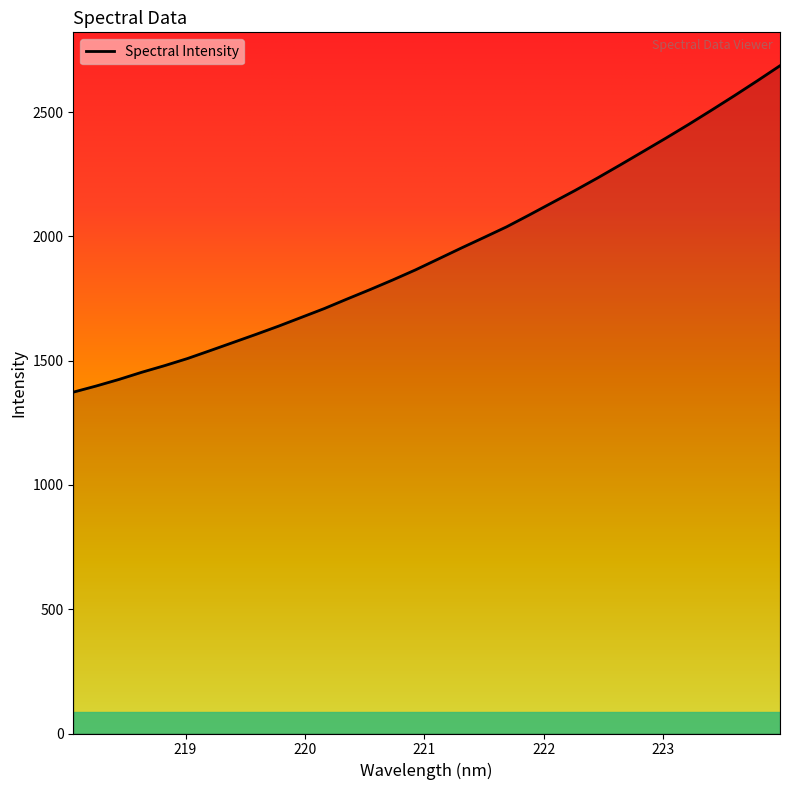

What is the smallest value displayed?

1373.1